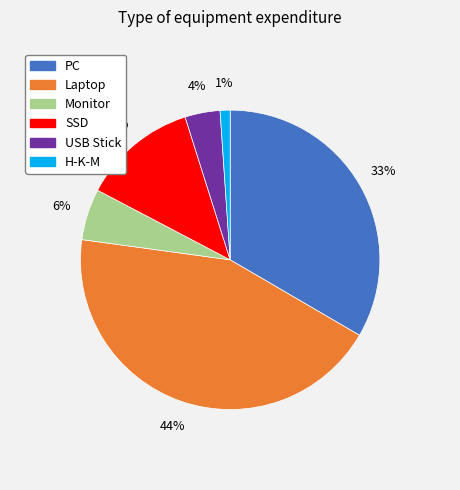

Do SSD and PC together represent more than half of the pie?

No